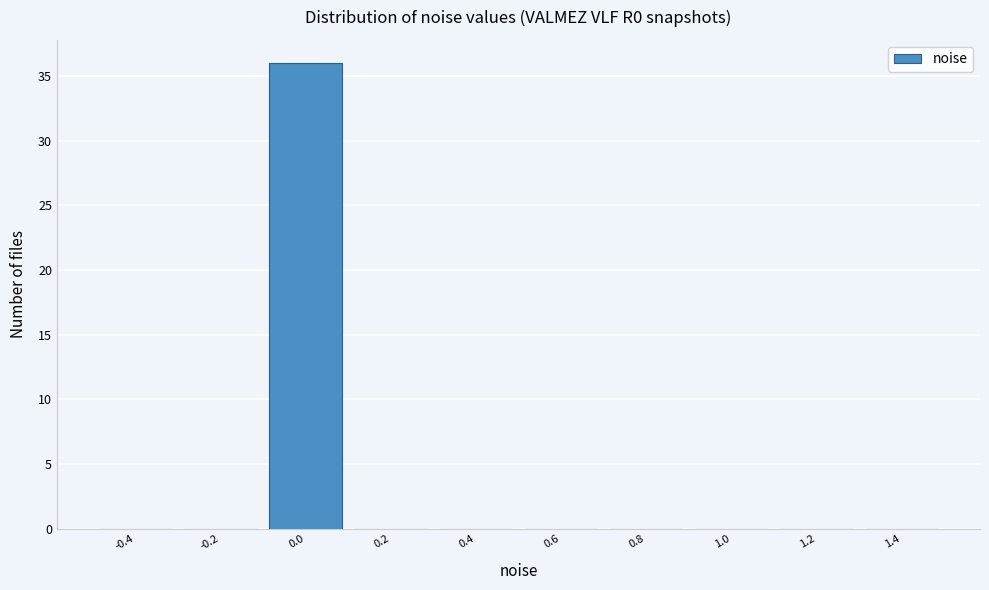

What is the height of the bar covering -0.1 to 0.1 on the x-axis? The values are not printed on the chart, so give them approximately, as read against the axis.

36